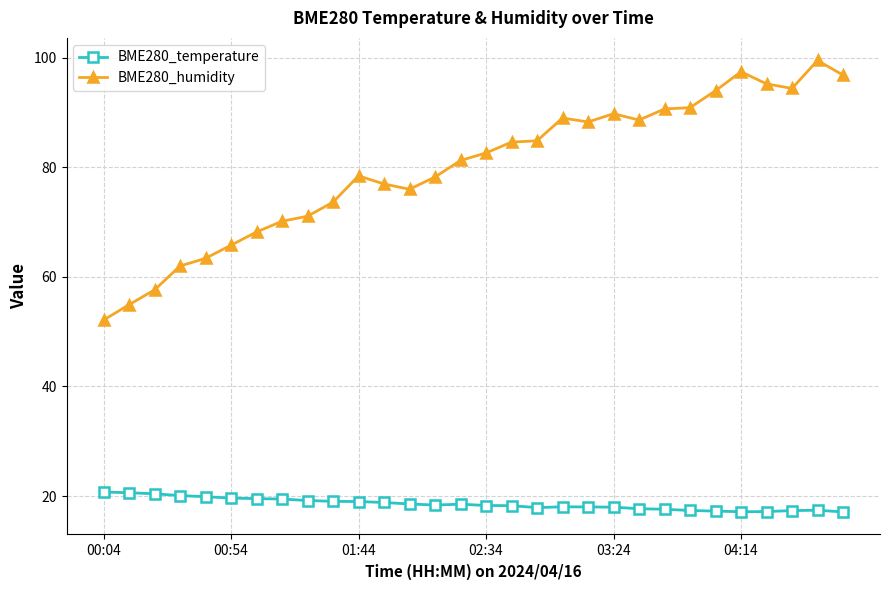

True or false: BME280_humidity and BME280_temperature cross at least once.

False